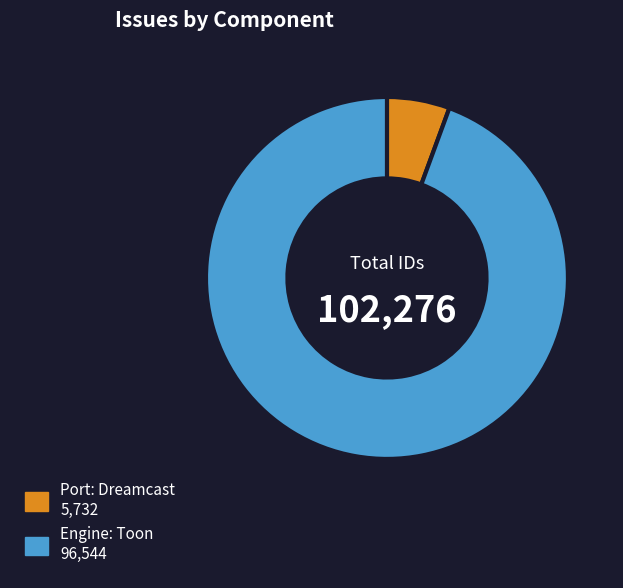

Is there any slice that represents more than half of the pie?

Yes